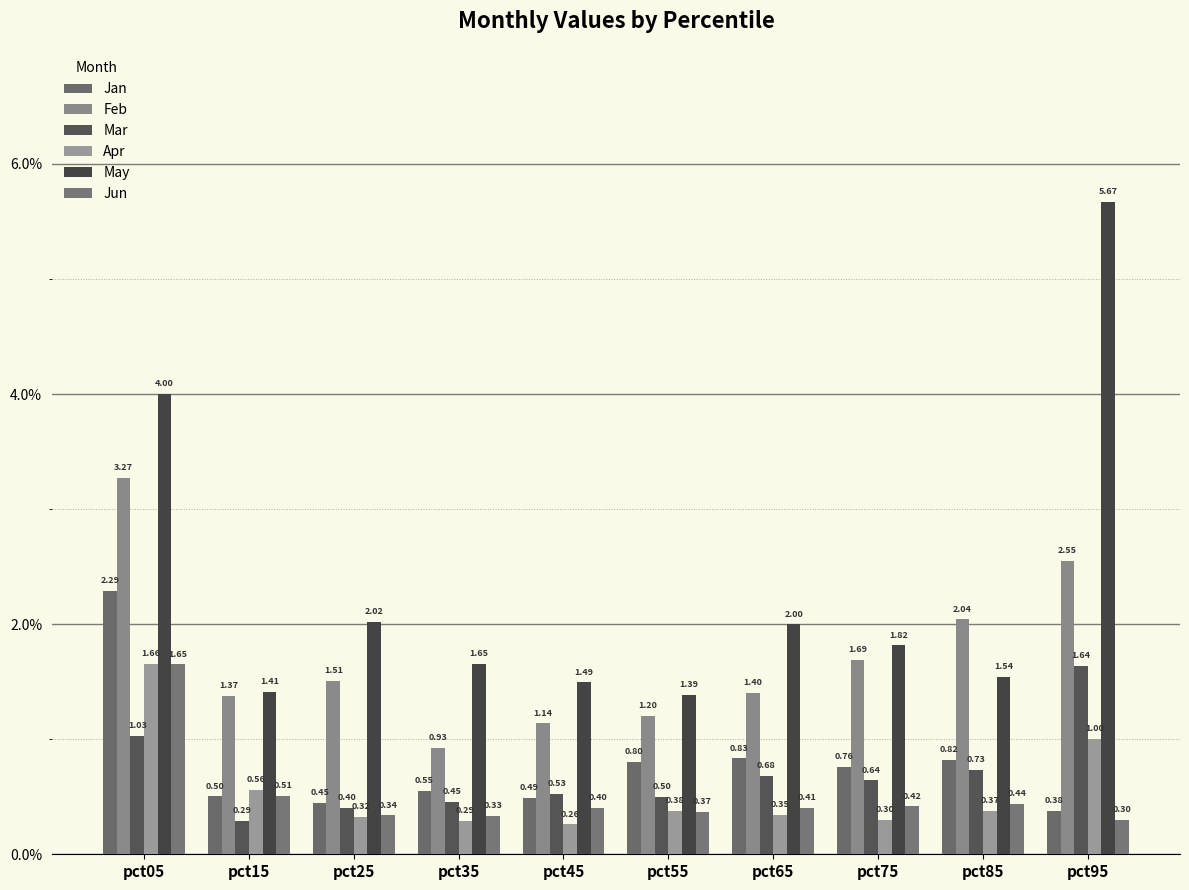

Between pct65 and pct05, which is larger?

pct05